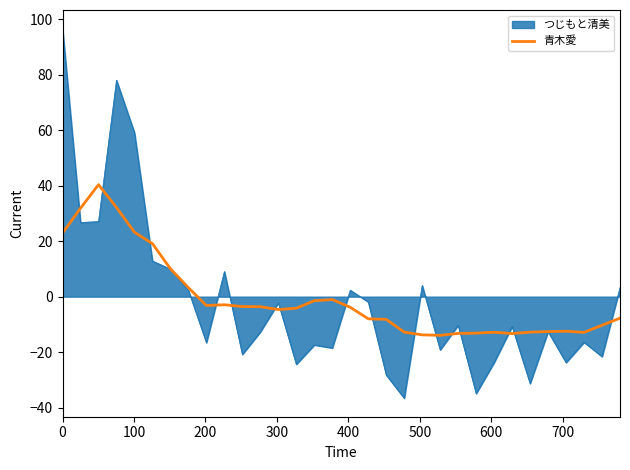

Which series has the largest range (max minus min)?

つじもと清美